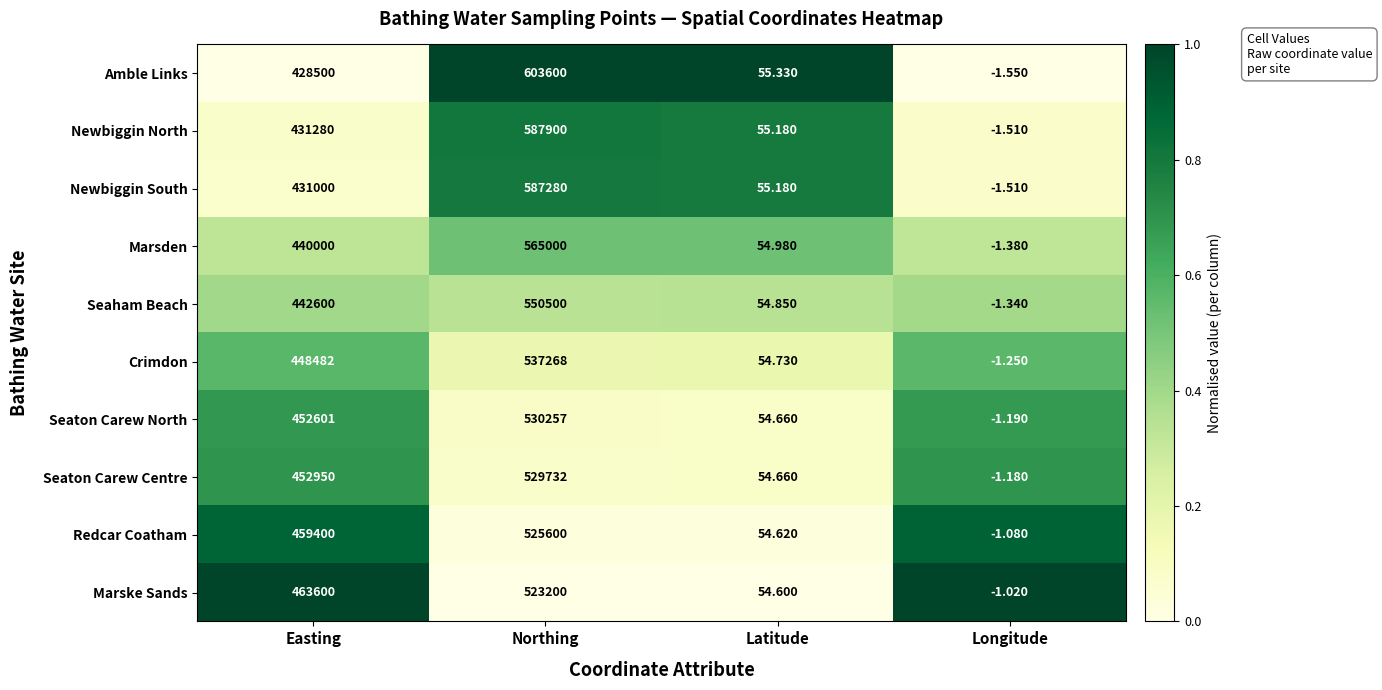

Between Latitude and Longitude, which series saw the biggest shift?

Amble Links